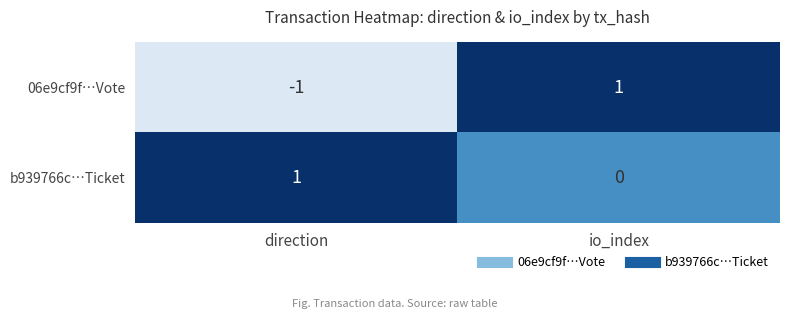

Which series has the largest range (max minus min)?

06e9cf9f…Vote